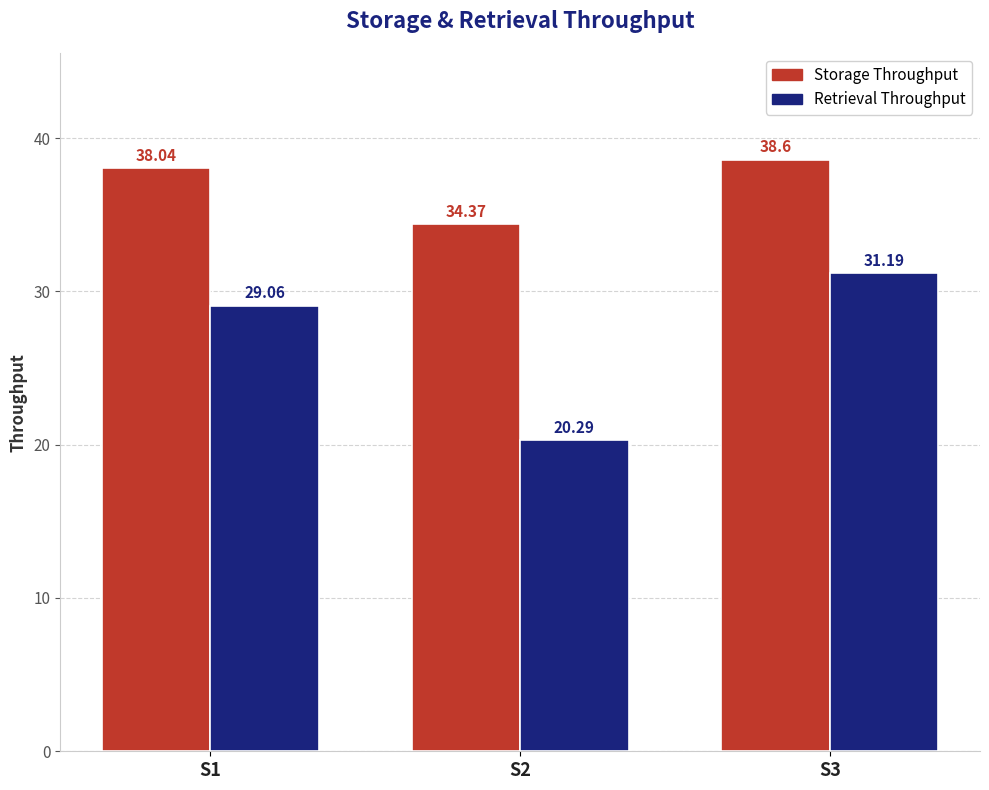

At S3, list the series in order from largest to smallest.

Storage Throughput, Retrieval Throughput